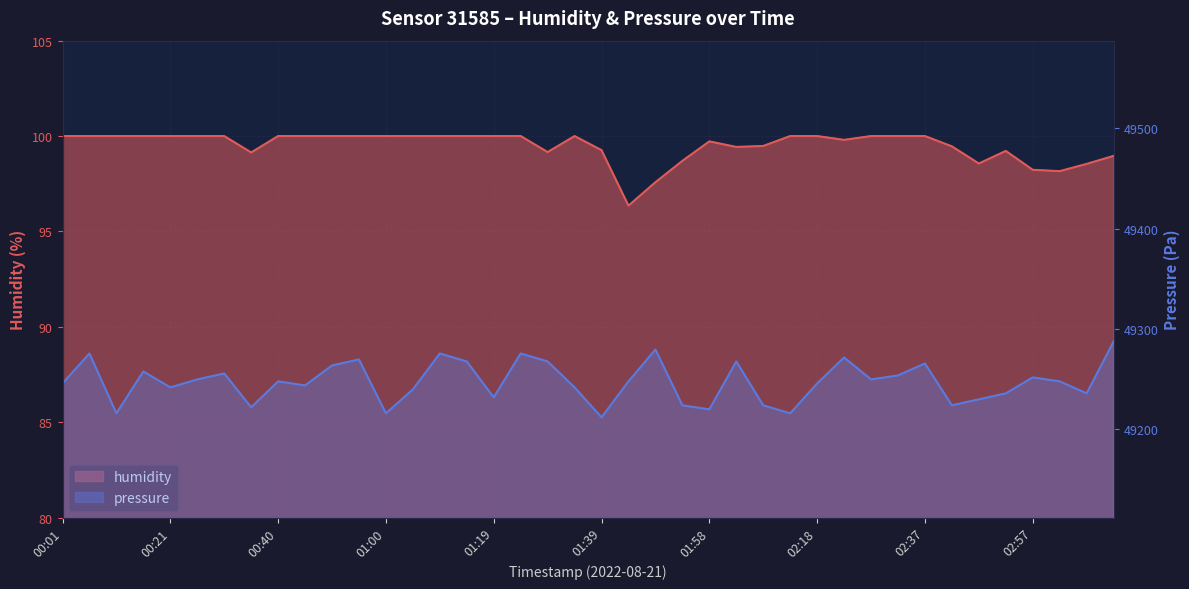

Which series has the widest spread of values?

pressure